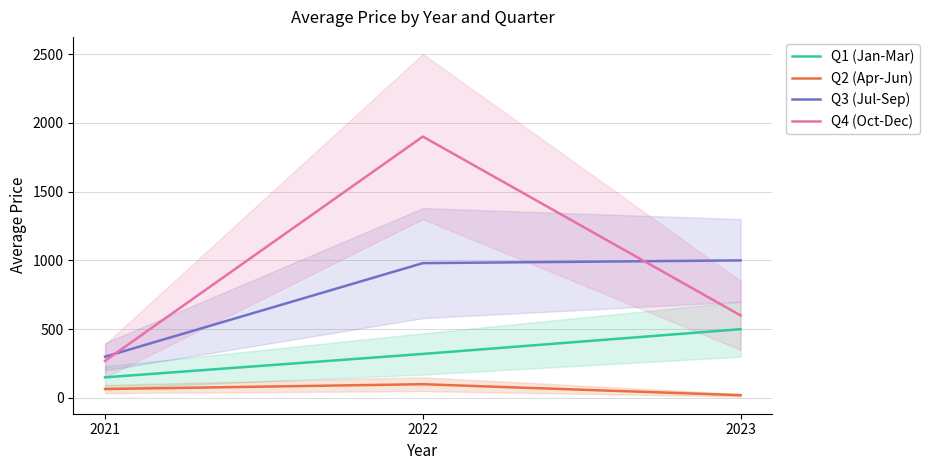

How many distinct data groups are displayed?

4